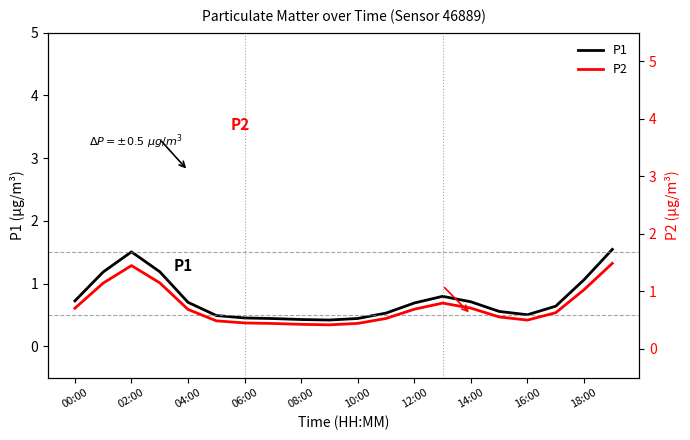

What is the sum of the P1 values at 14:00 and 12:00?

1.4